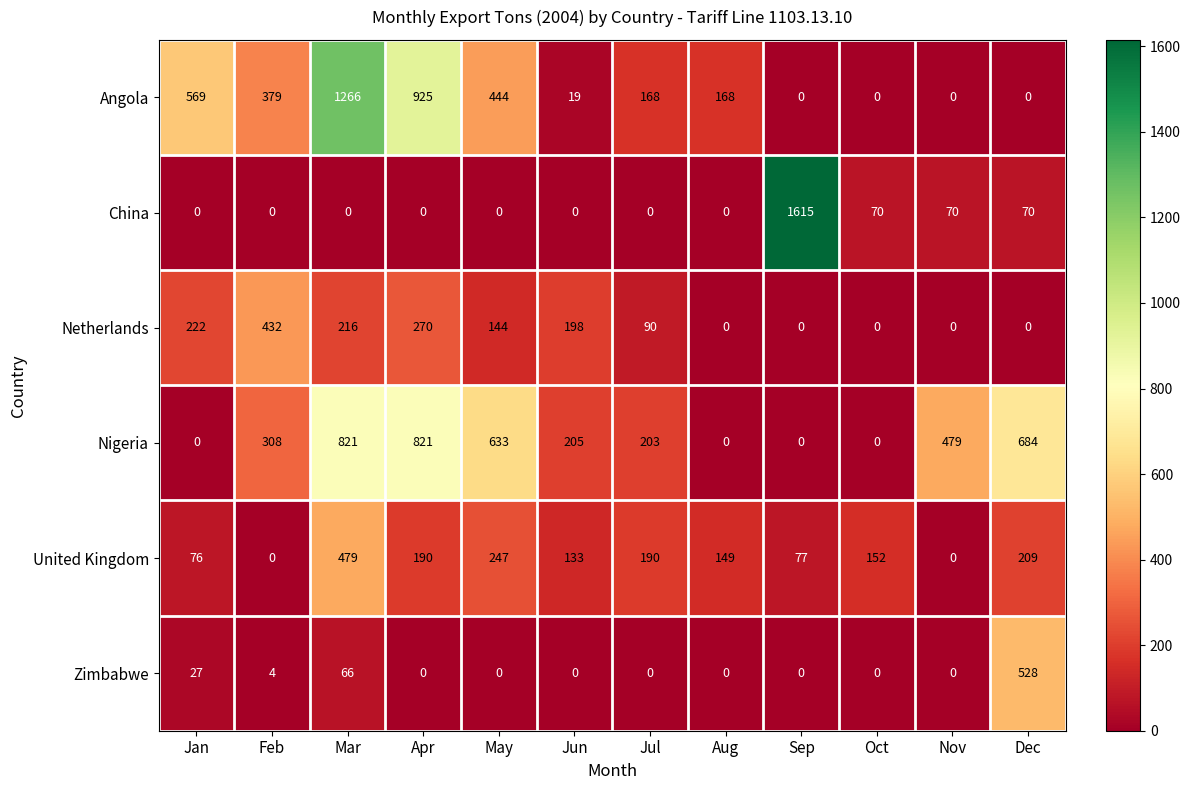

What is the difference between the United Kingdom values at May and Sep?

170